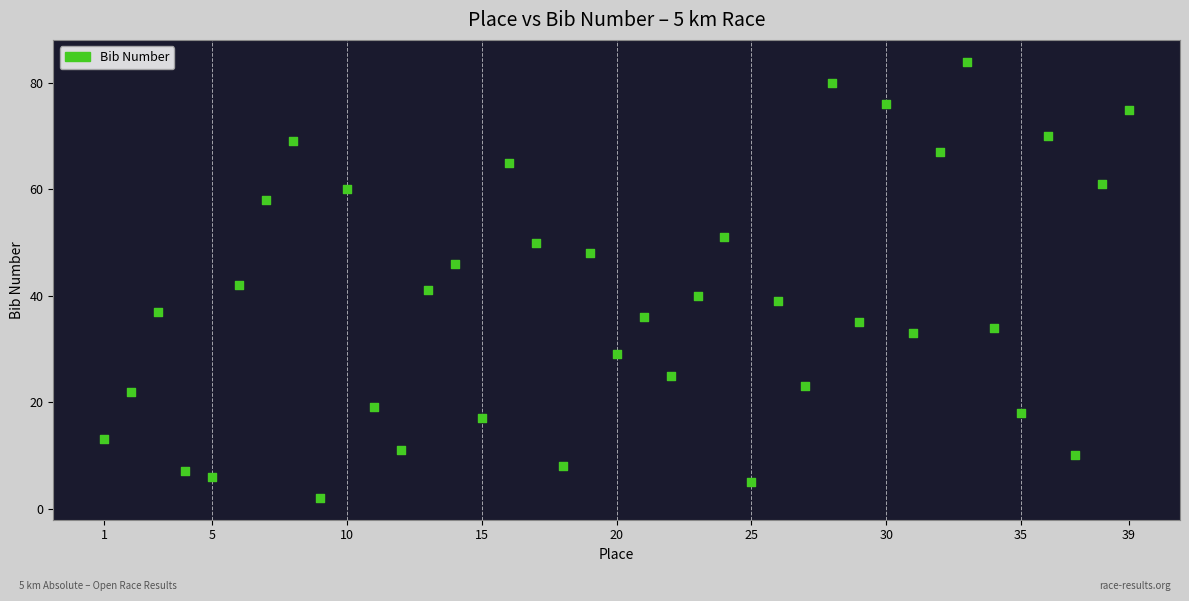

What Y value in the scatter plot is closest to 43?

42